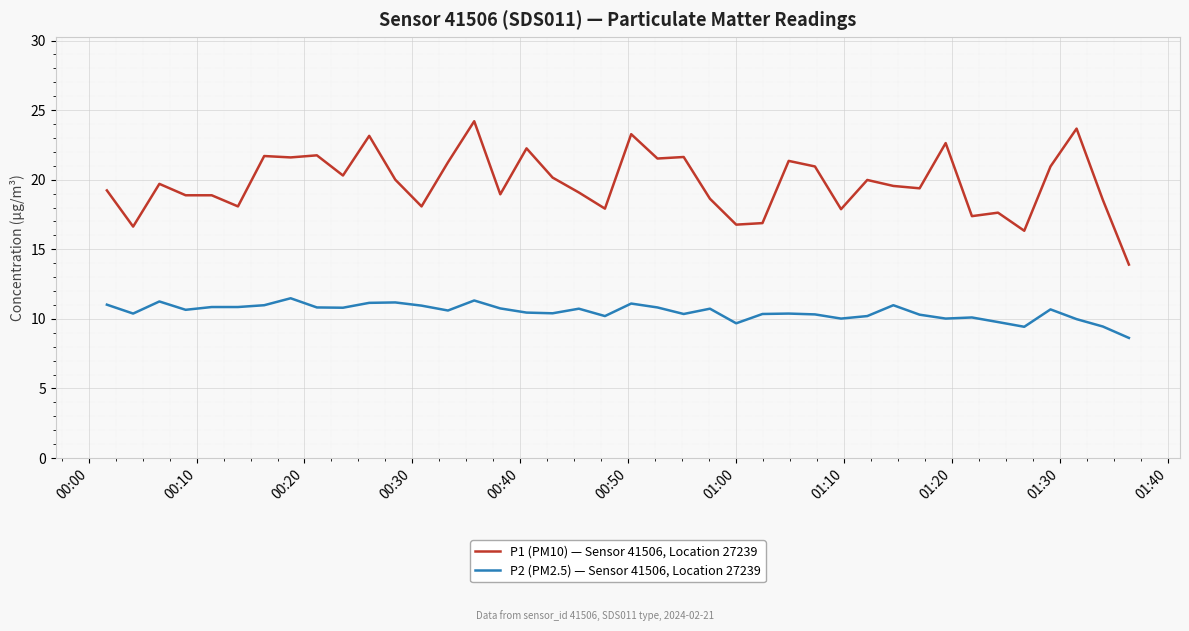

List the series in order of their peak value, highest first.

P1 (PM10) — Sensor 41506, Location 27239, P2 (PM2.5) — Sensor 41506, Location 27239